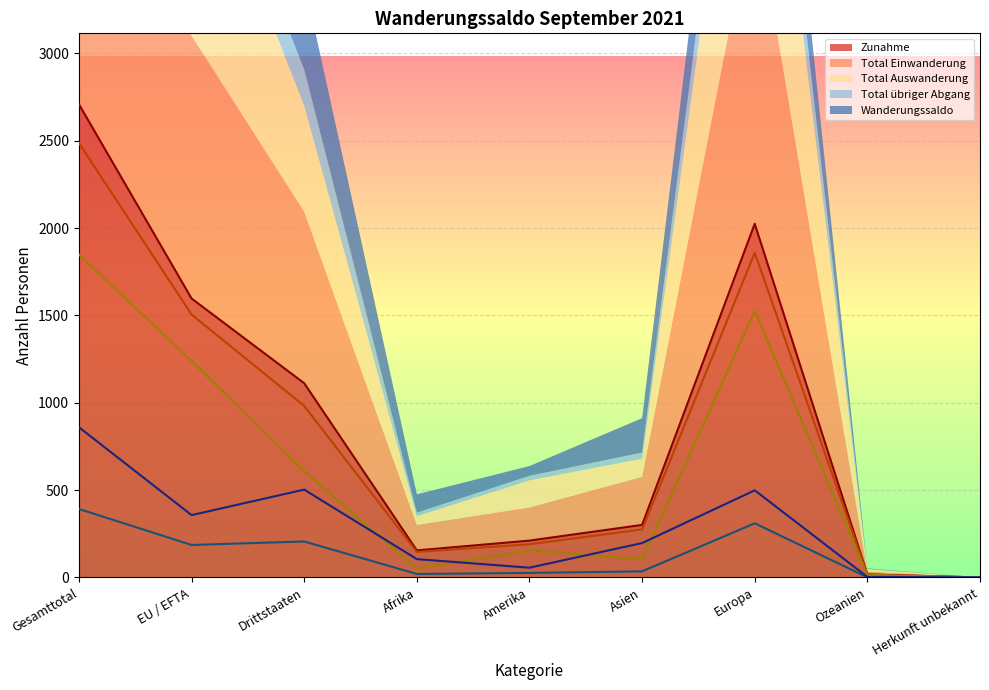

What are all the series names shown in the legend?

Zunahme, Total Einwanderung, Total Auswanderung, Total übriger Abgang, Wanderungssaldo